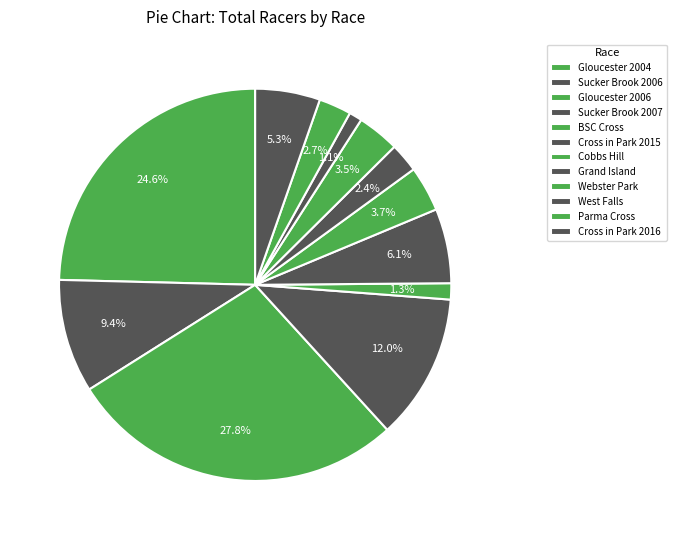

Which category has the smallest portion of the pie?

West Falls